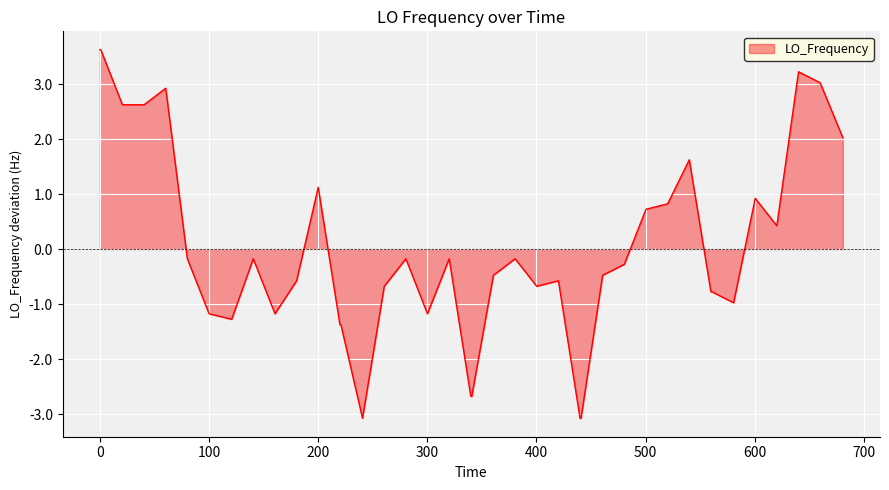

How many positive values are there?

14